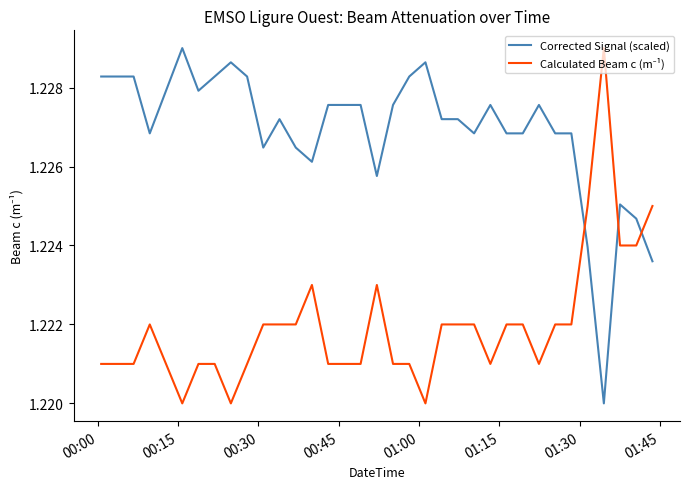

Which series has the largest total across all categories?

Corrected Signal (scaled)